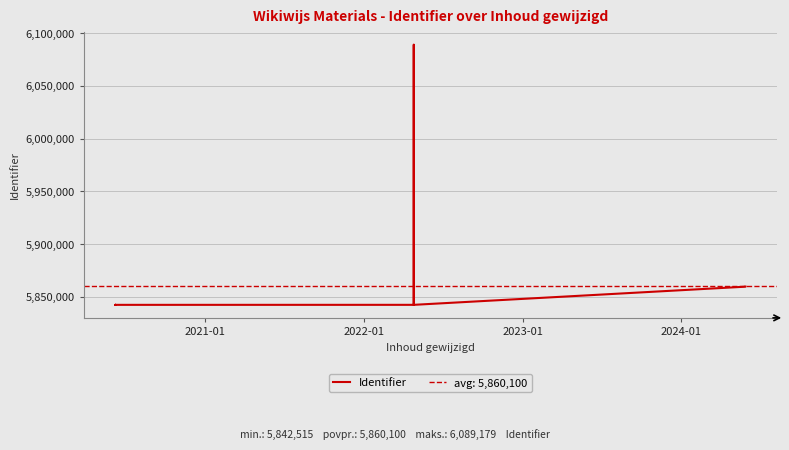

Count the number of categories in the chart.

16